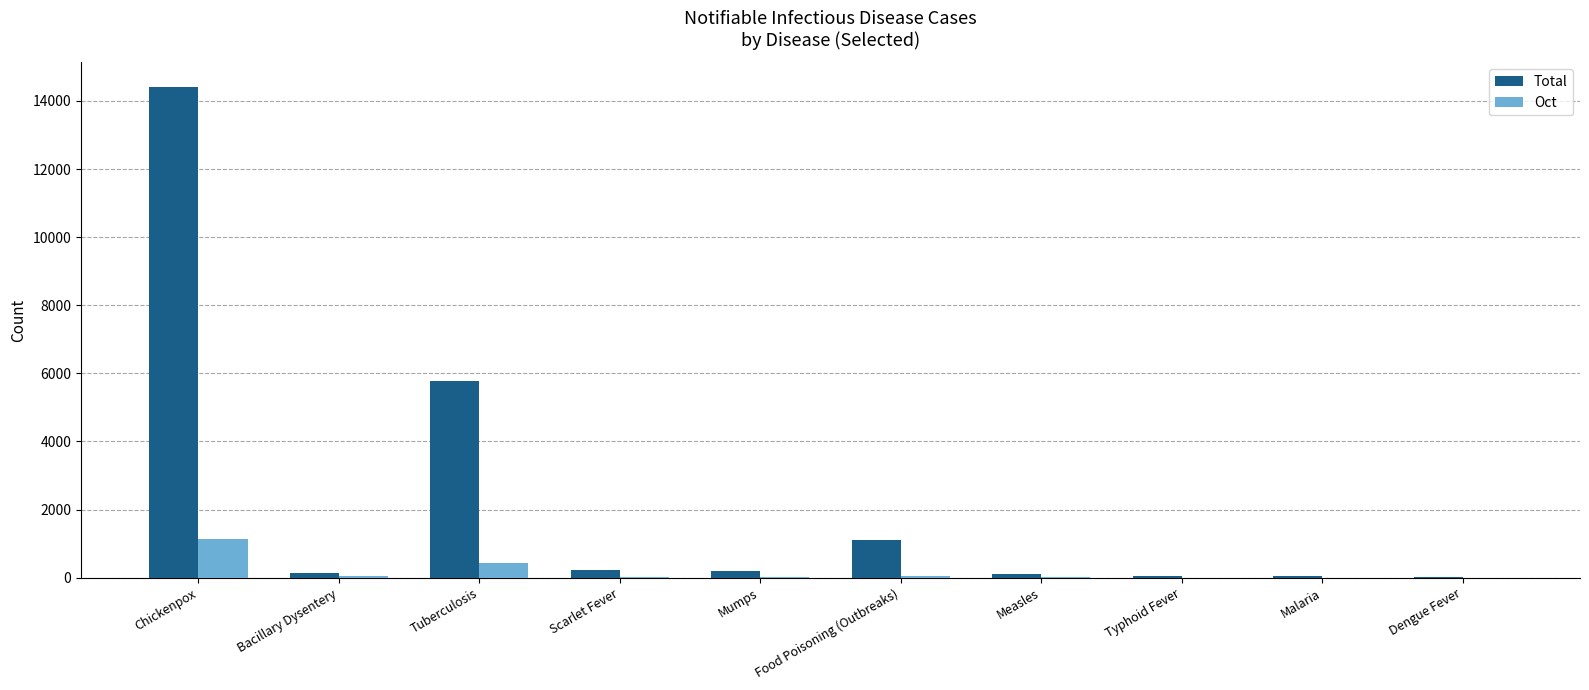

How many groups of bars are there?

10